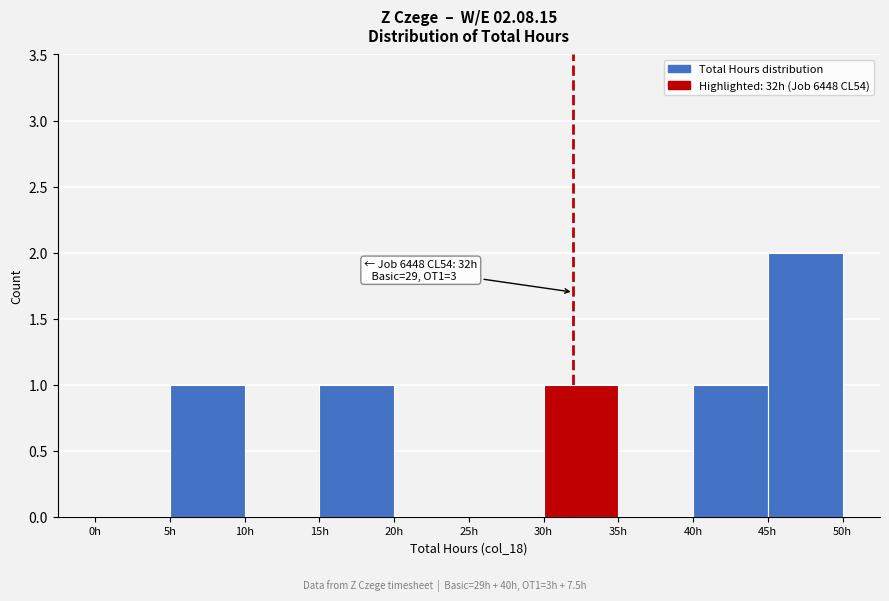

Which range on the x-axis has the tallest bar?

45 to 50